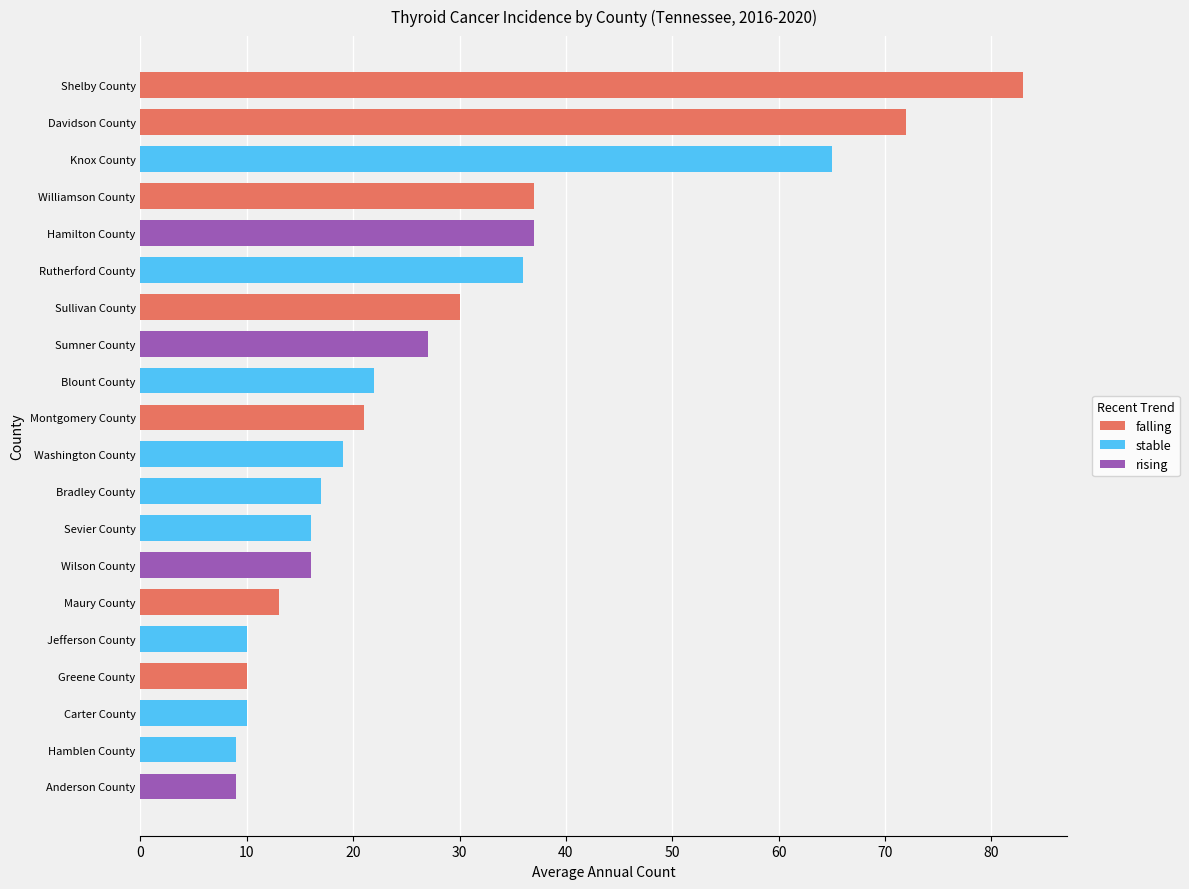

How many distinct data groups are displayed?

1